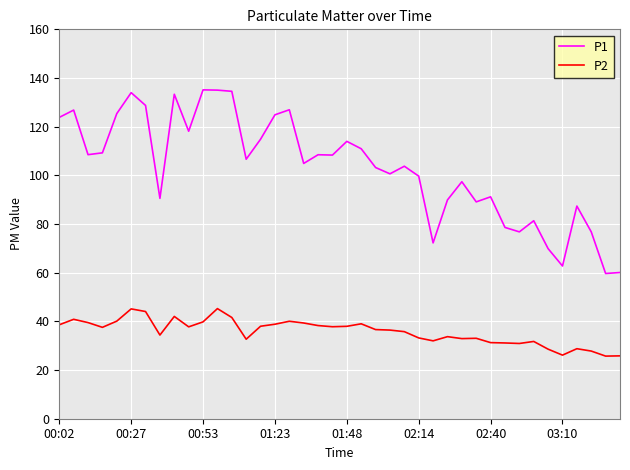

What is the average value of the P2 series?

35.8